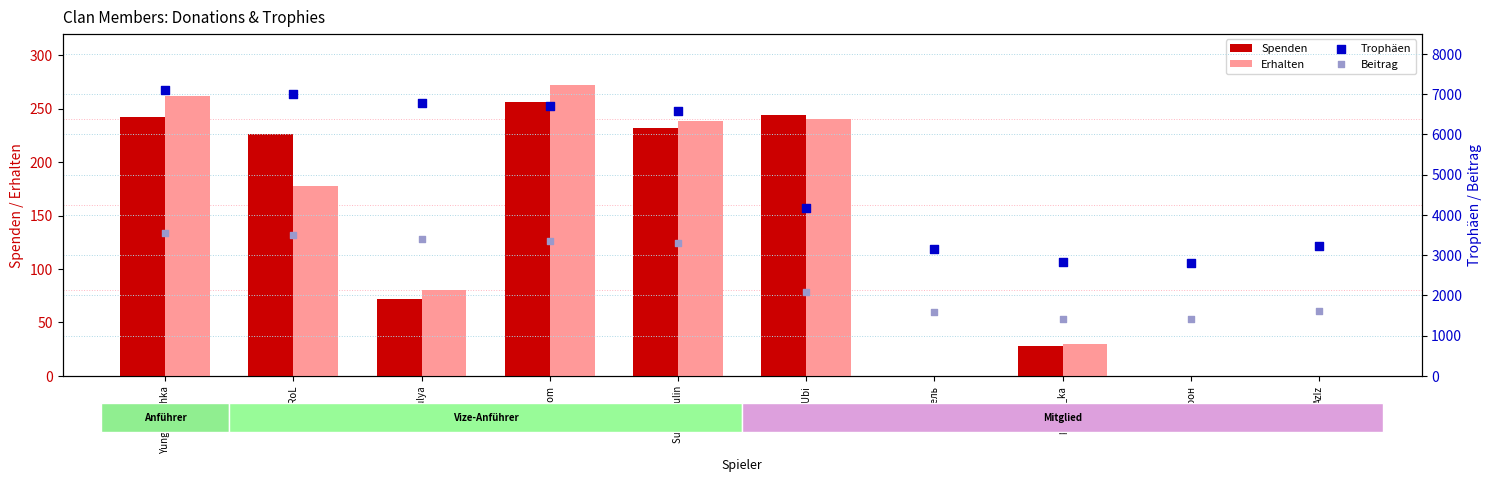

Which series has the largest total across all categories?

Trophäen